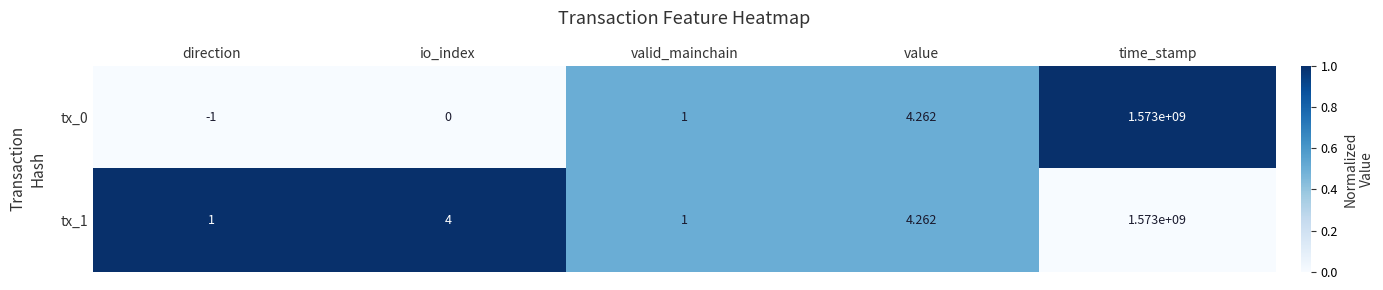

Where is tx_0 nearest to the value 786499999?

value